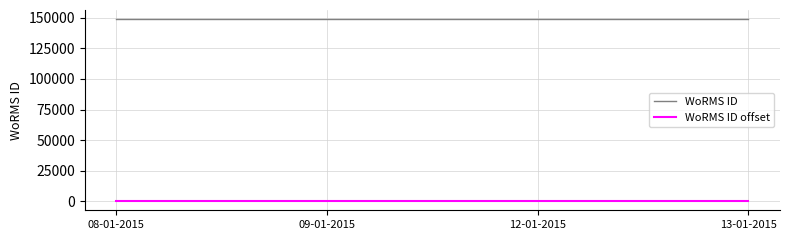

True or false: WoRMS ID offset has more than 2 interior local peaks.

False